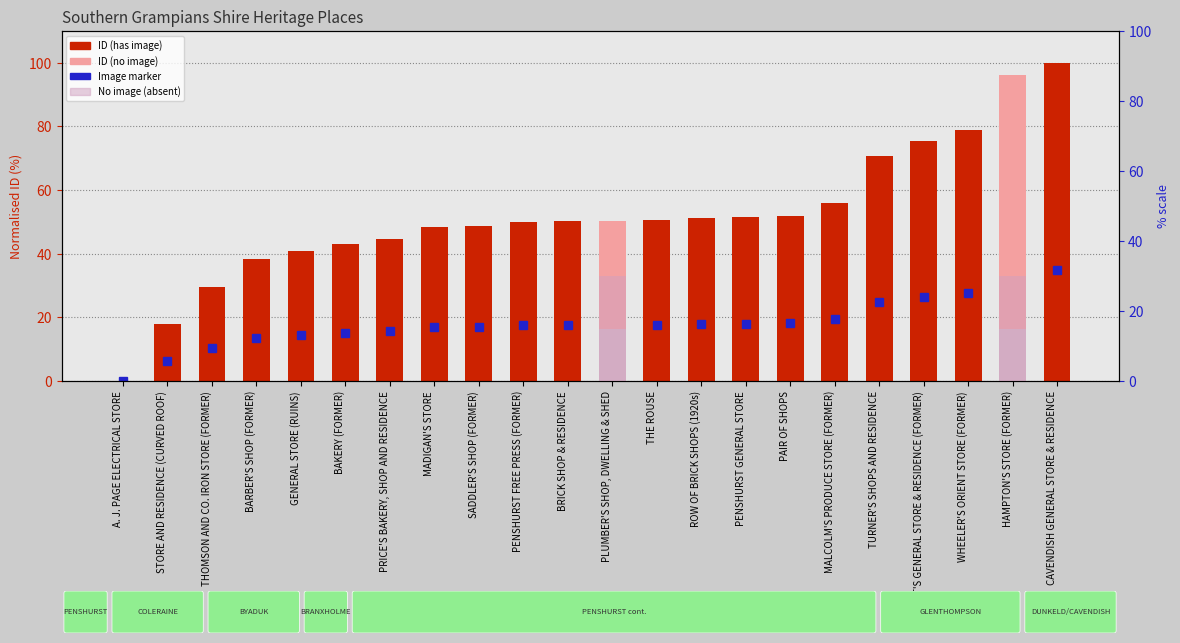

True or false: No image (absent) has a value of -19.8 at PENSHURST GENERAL STORE.

False